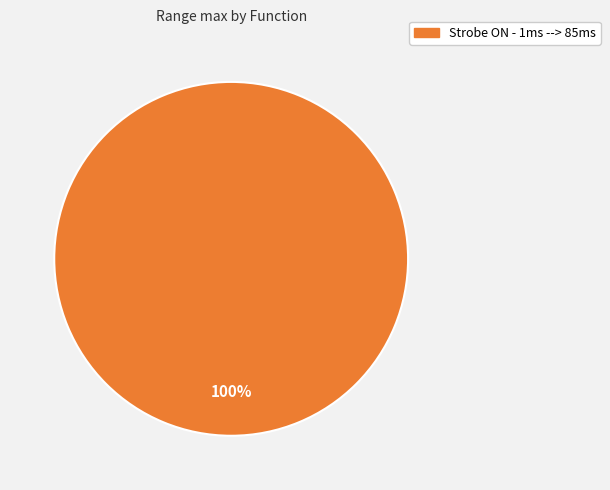

How many slices are in this pie chart?

1